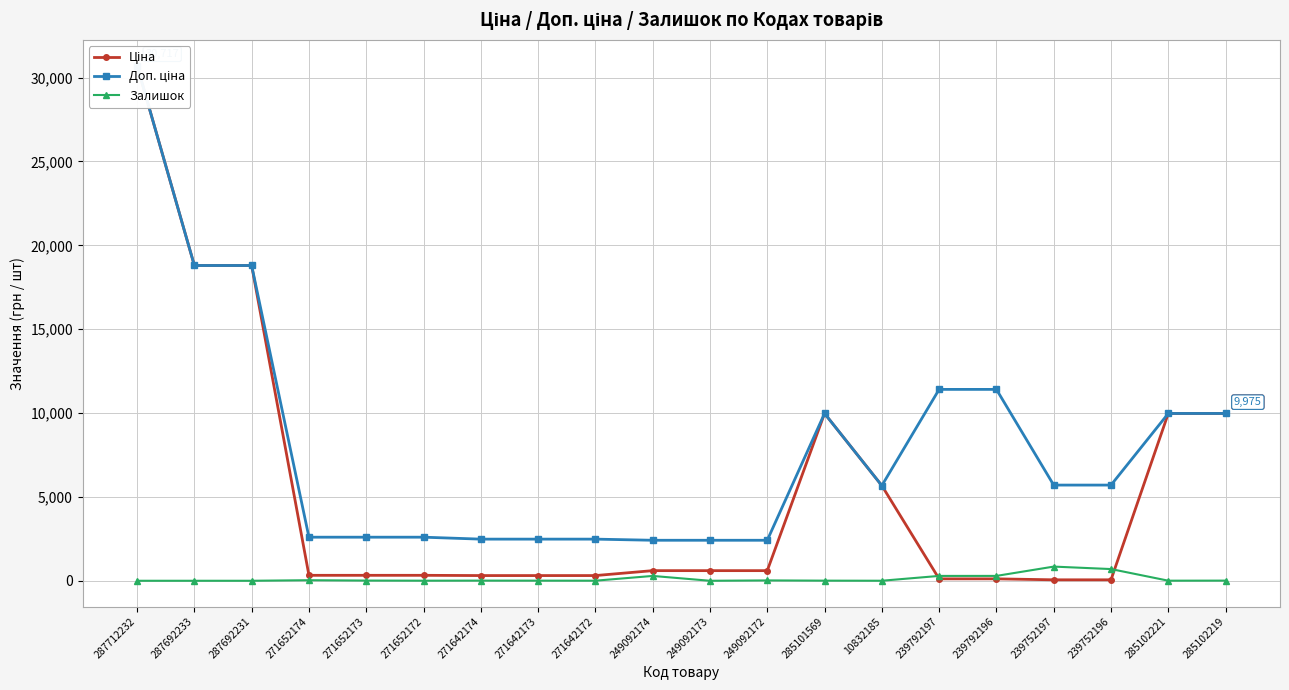

Which series ends up on top after the final intersection of Залишок and Ціна?

Ціна